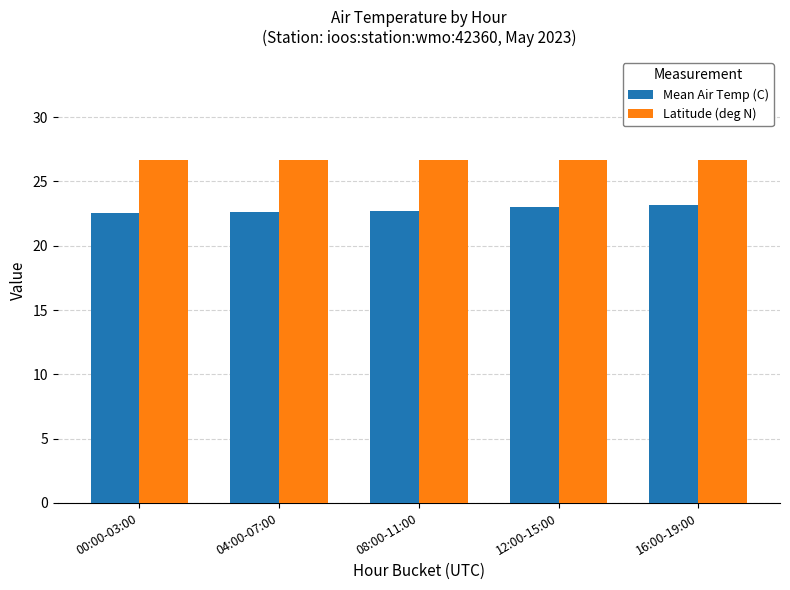

What are all the series names shown in the legend?

Mean Air Temp (C), Latitude (deg N)